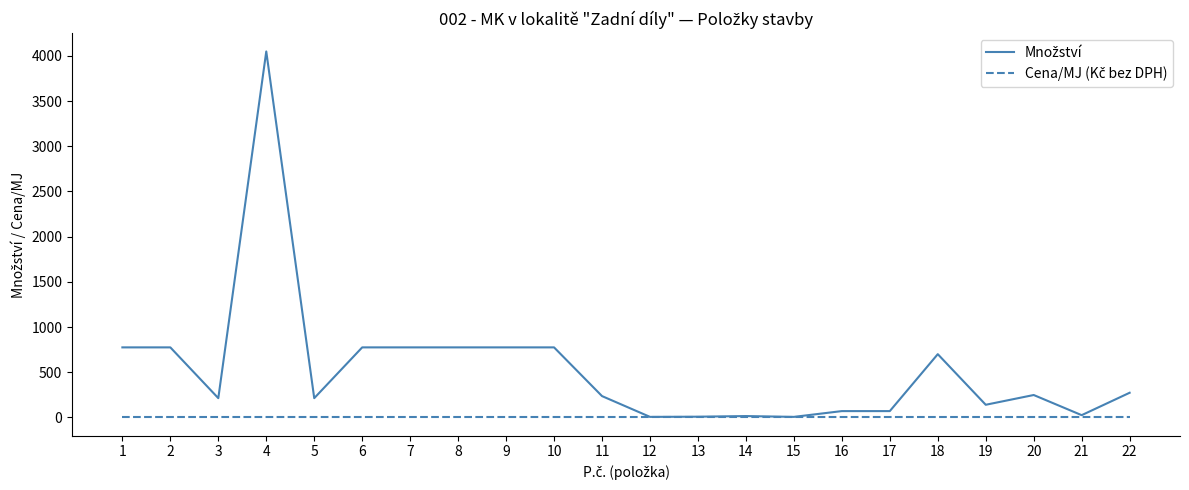

What is the greatest value displayed?

4049.4